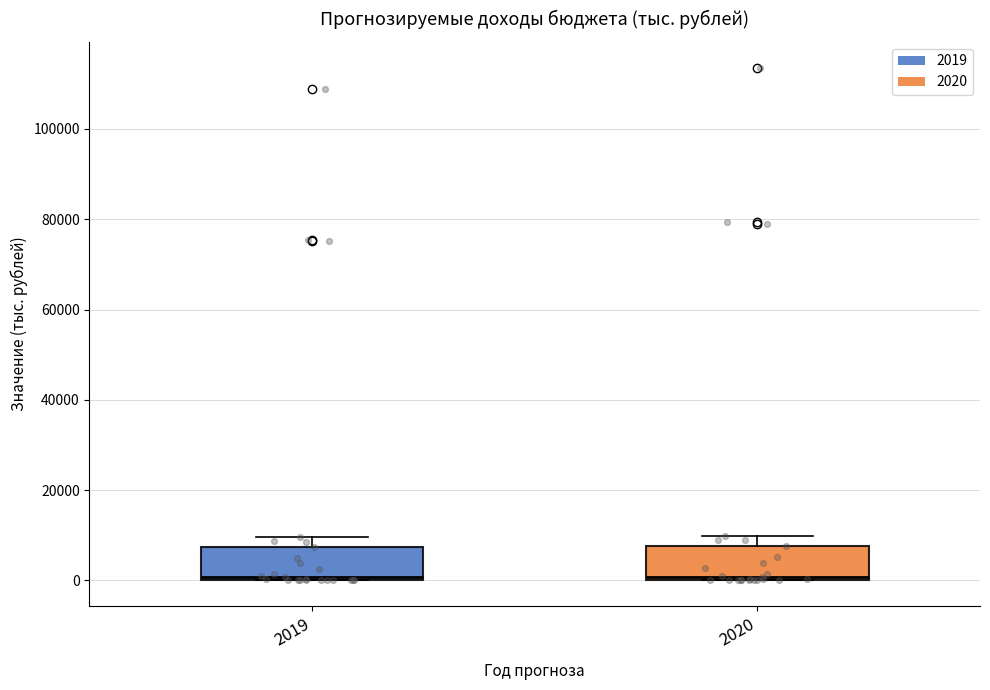

Reading left to right, transcribe this box plot: for each box, give where its median line is, the range the box spans, and where its two whiskers end, as read against the y-axis. The values are not printed on the chart, so give them approximately, as read against the axis.

2019: median 0, box 0 to 8000, whiskers 0 to 10000
2020: median 0, box 0 to 8000, whiskers 0 to 10000